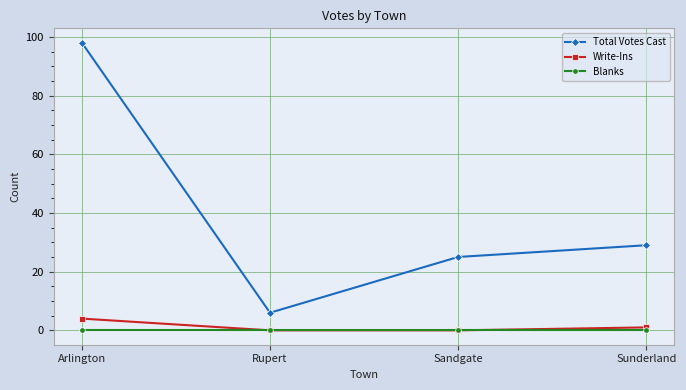

Is it true that Total Votes Cast equals 130 at Arlington?

False